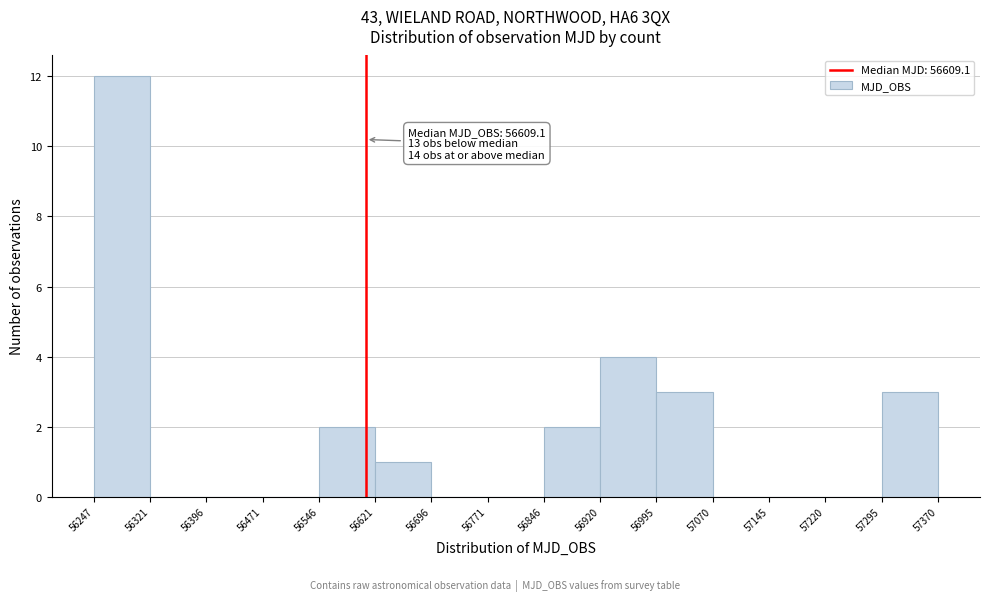

Over which range of the x-axis is the bar tallest?

56247 to 56321